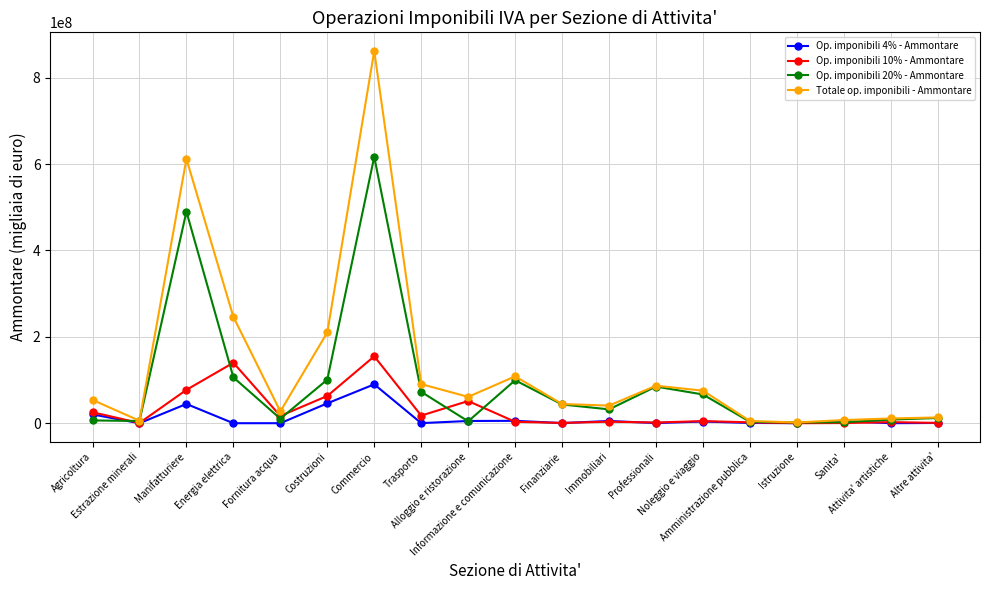

True or false: Op. imponibili 20% - Ammontare has more than 1 points higher than both neighbors.

True